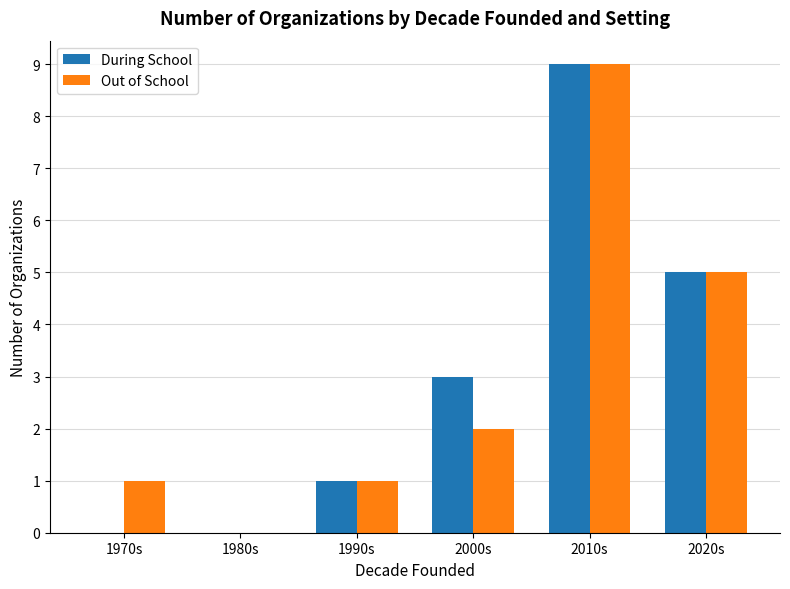

Reading left to right, what are all the values shown in this chart?

During School: 1970s=0	1980s=0	1990s=1	2000s=3	2010s=9	2020s=5
Out of School: 1970s=1	1980s=0	1990s=1	2000s=2	2010s=9	2020s=5